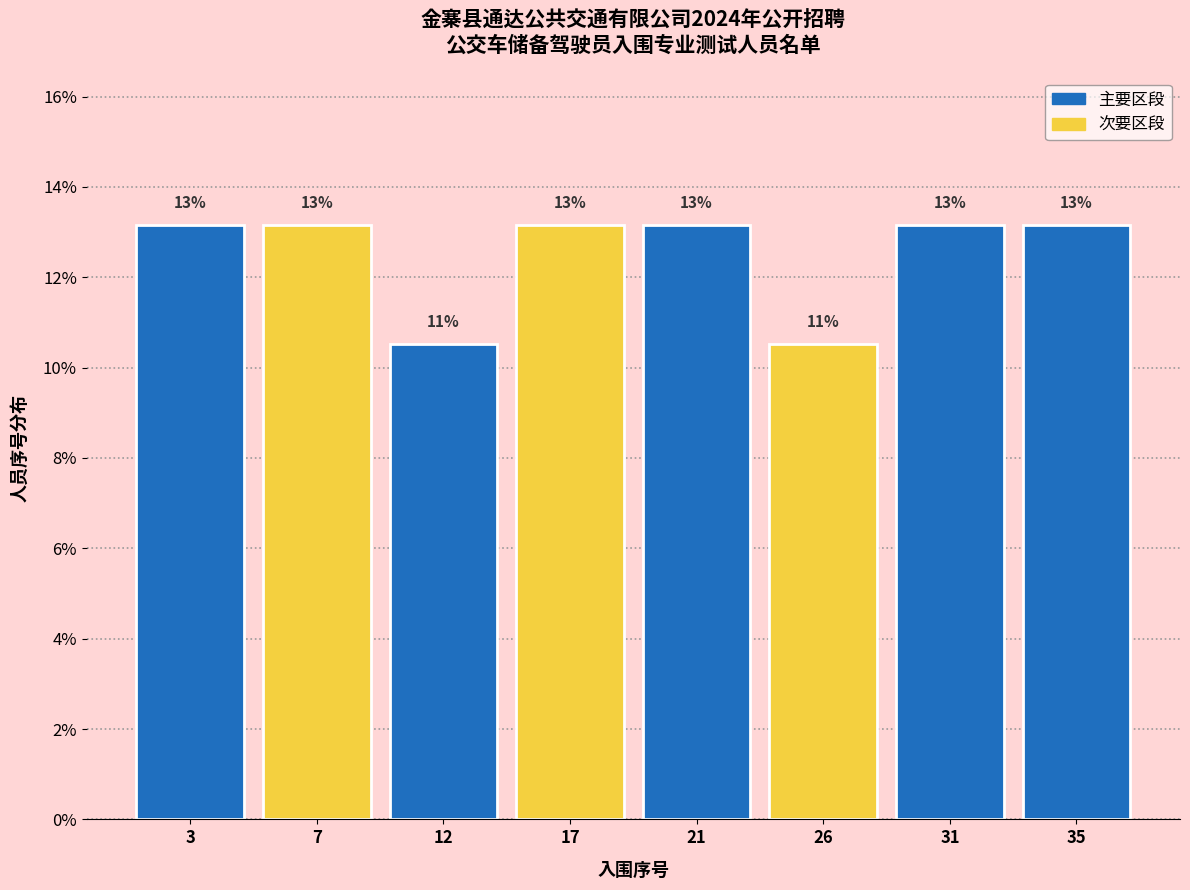

Are the bars horizontal?

No